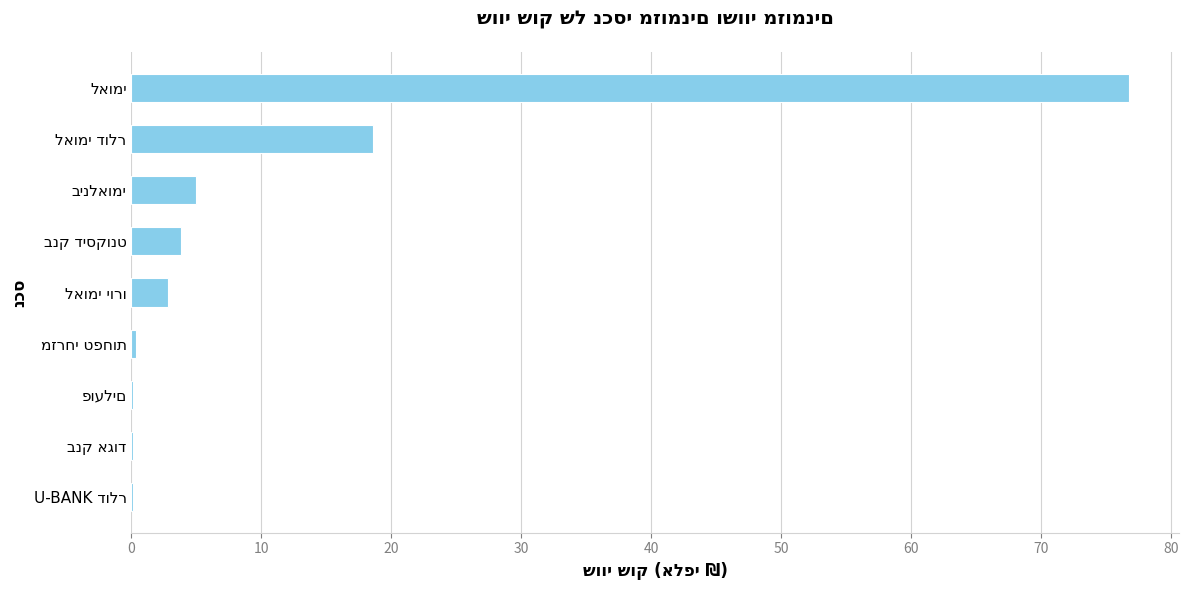

What is the maximum value shown in the chart?

76.8